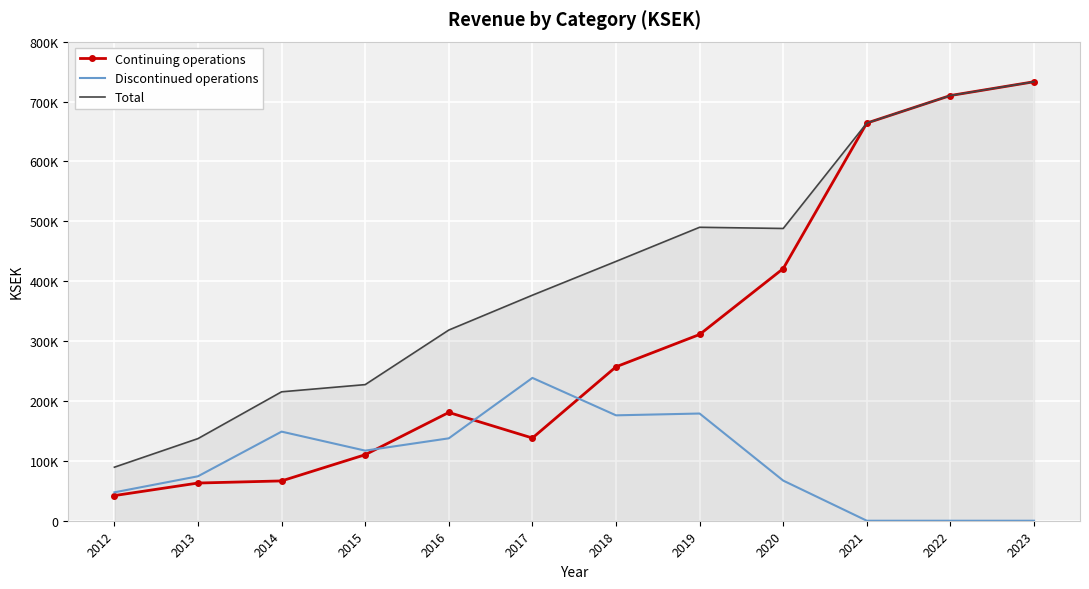

What are all the series names shown in the legend?

Continuing operations, Discontinued operations, Total